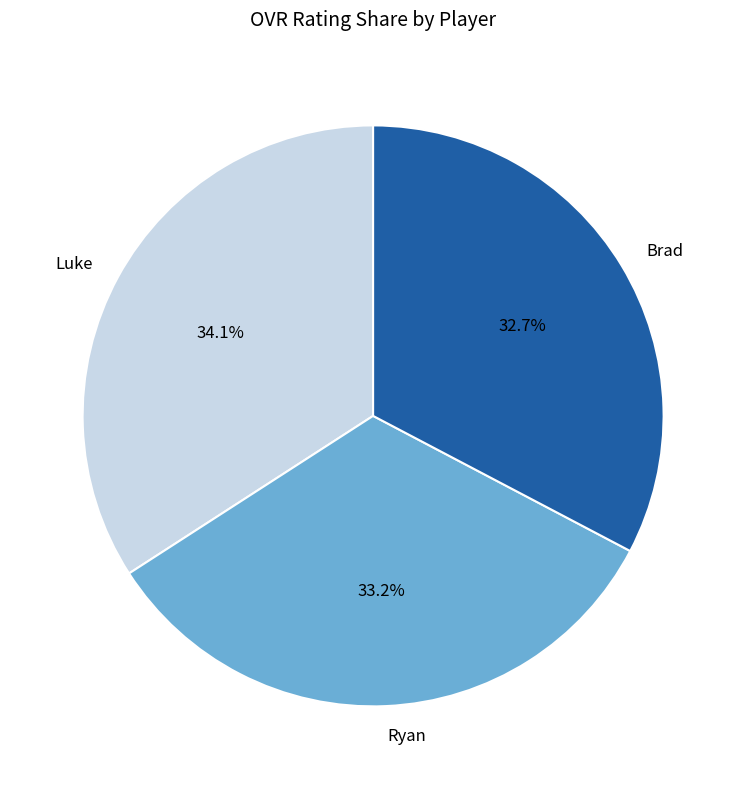

How many segments does this pie chart have?

3